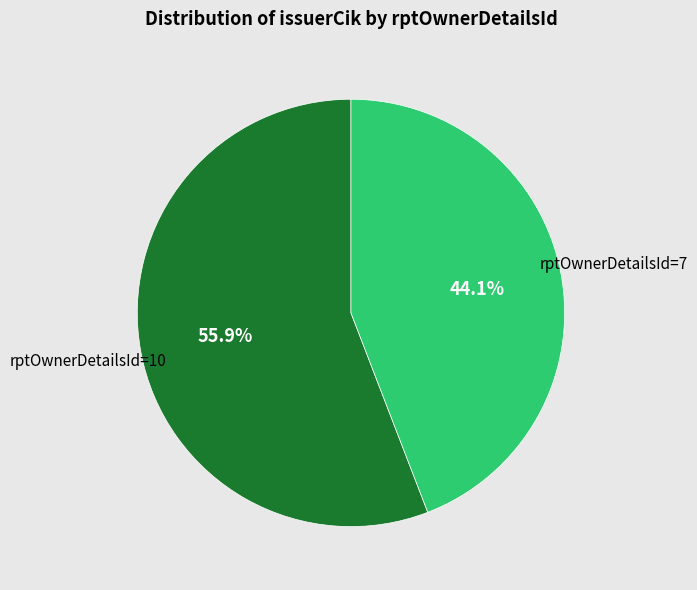

Which category has the smallest portion of the pie?

rptOwnerDetailsId=7